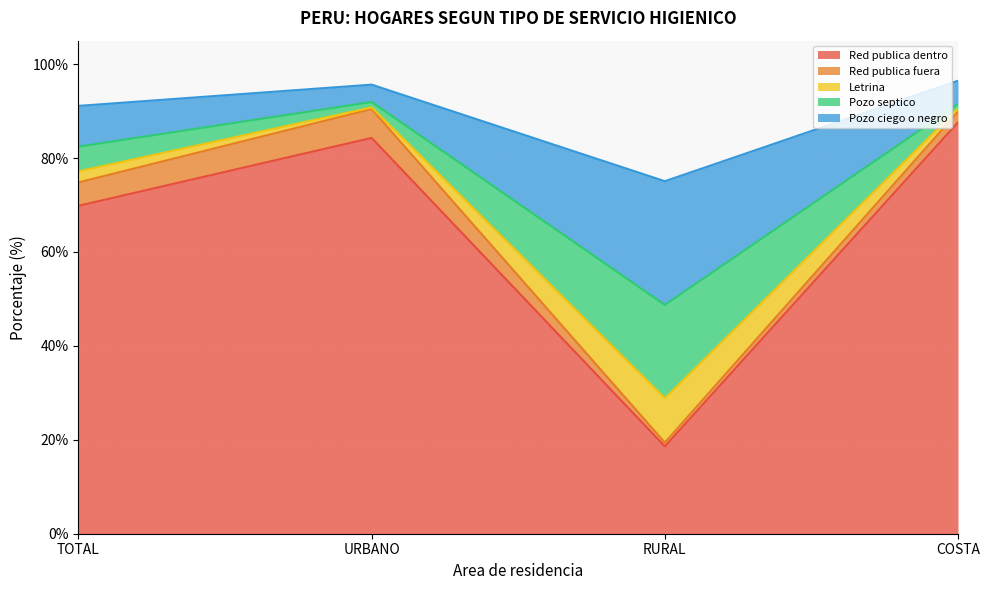

What is the minimum value shown in the chart?

18.6